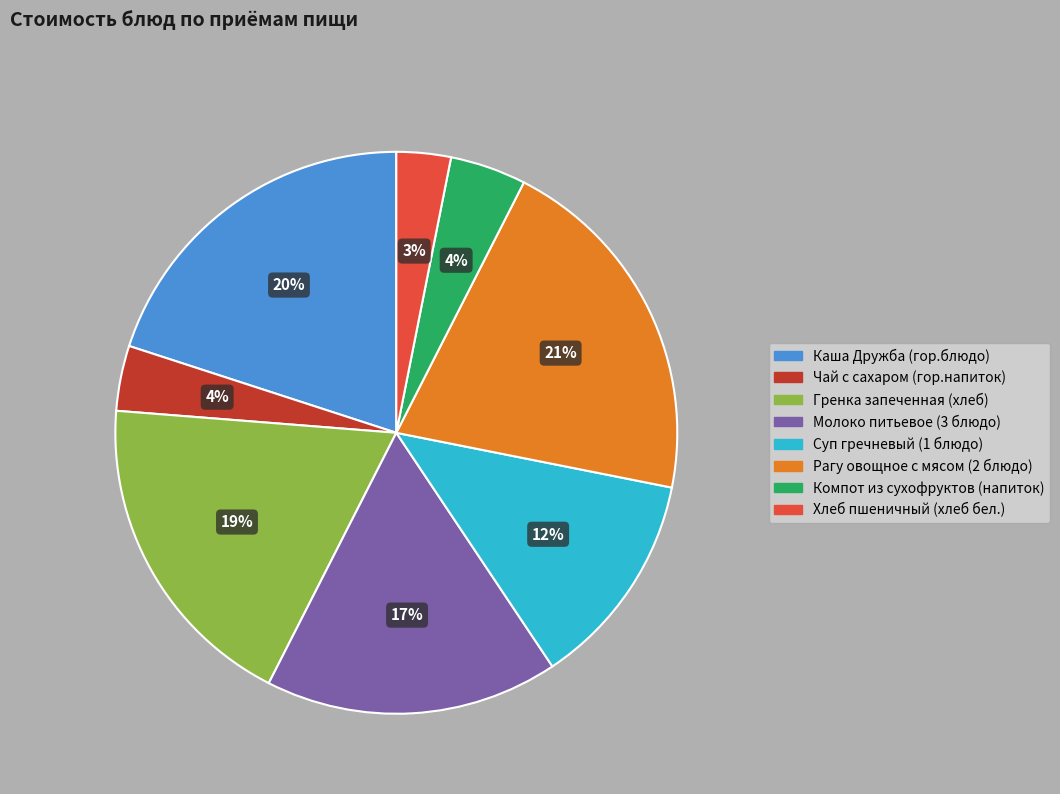

To the nearest percent, what is the difference between the Молоко питьевое (3 блюдо) and Рагу овощное с мясом (2 блюдо) slice percentages?

4%